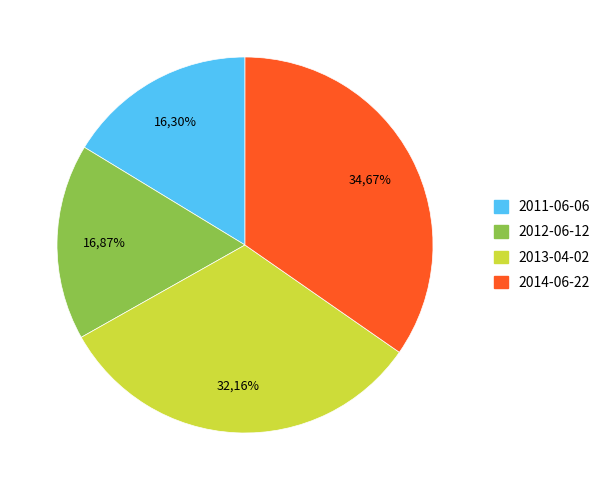

Do 2013-04-02 and 2011-06-06 together represent more than half of the pie?

No